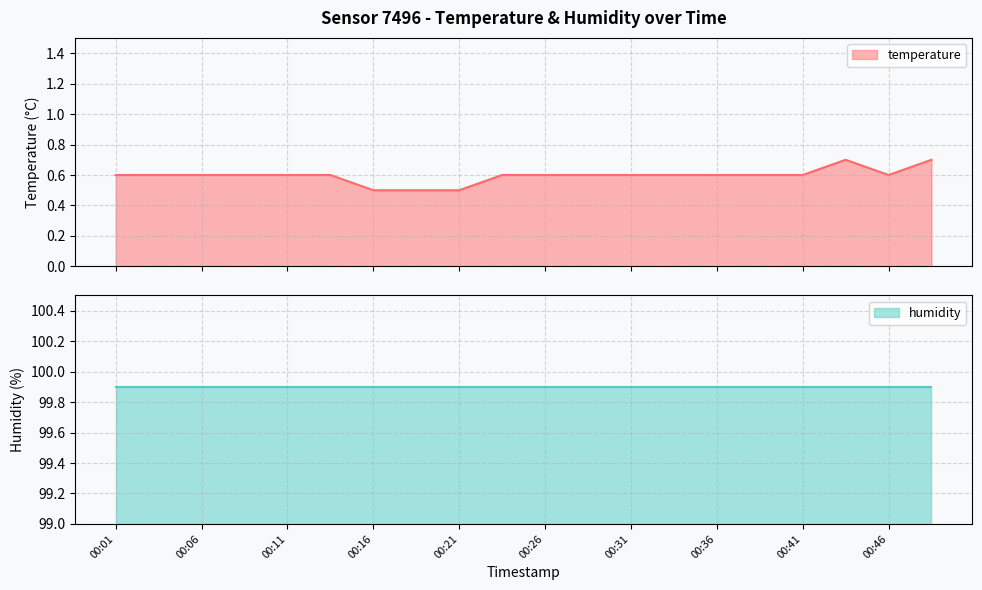

What value does the data have at 00:23?

0.6